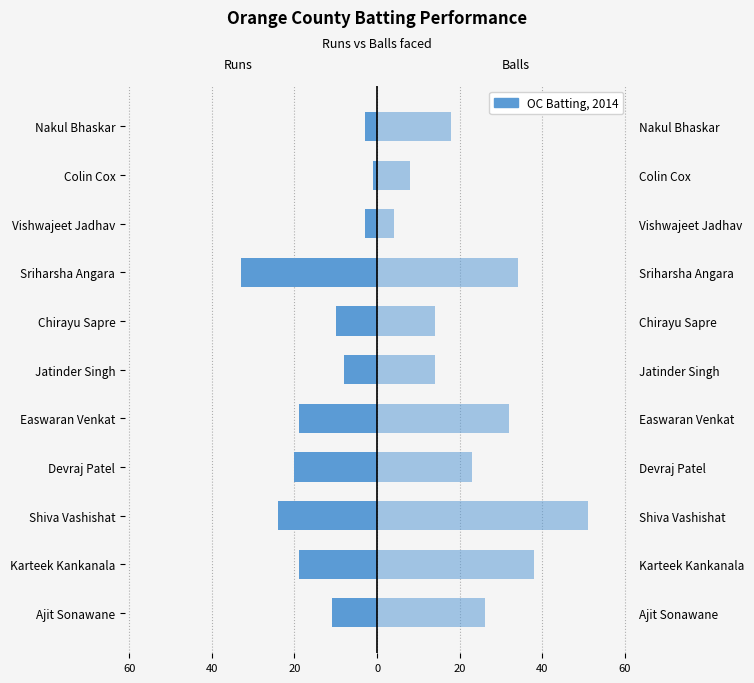

What value does the Runs series have at Ajit Sonawane, to the nearest 10?

-10